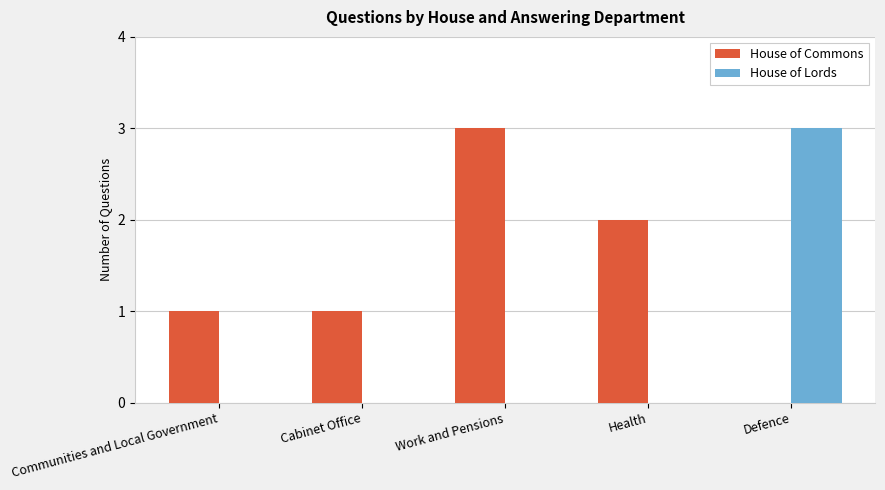

What is the sum of all House of Commons values?

7